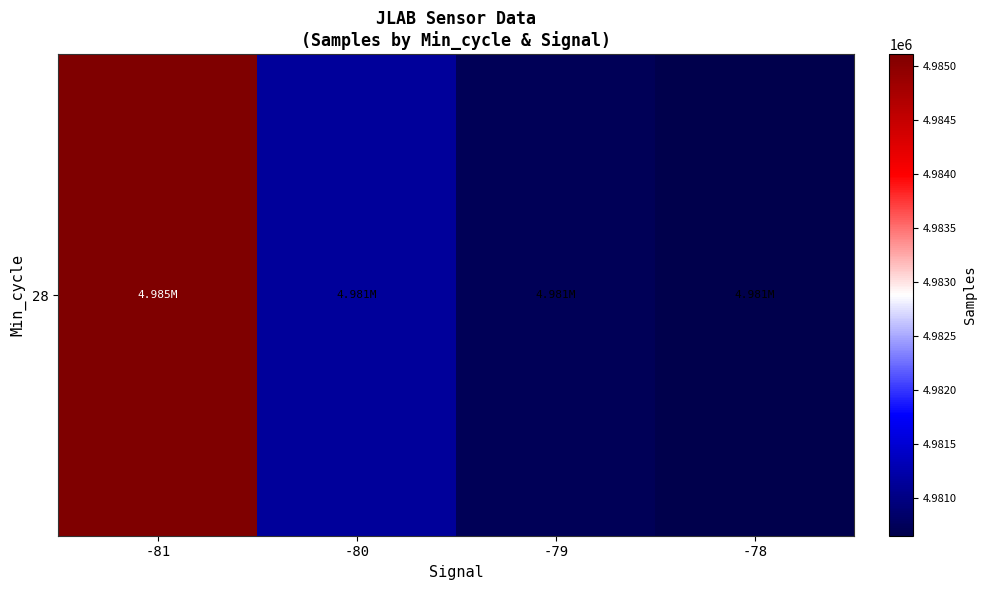

Rank the categories by value from highest to lowest.

-81, -80, -79, -78